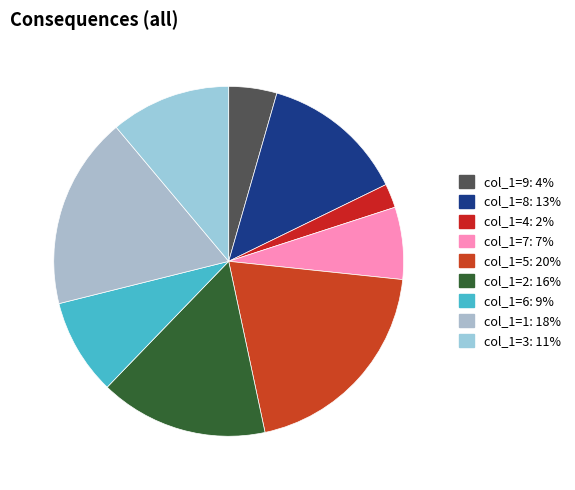

How many slices are in this pie chart?

9